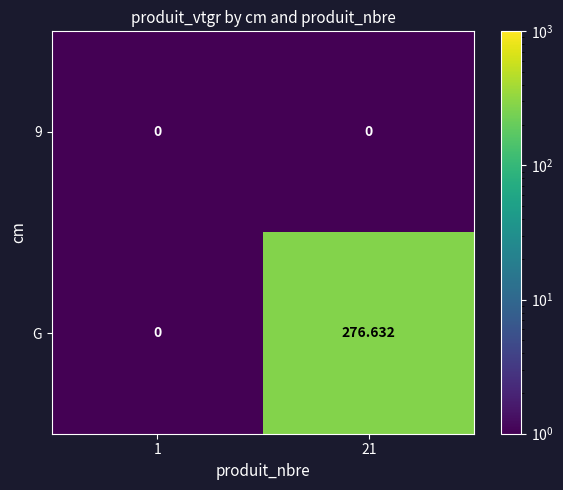

Which series has the widest spread of values?

G